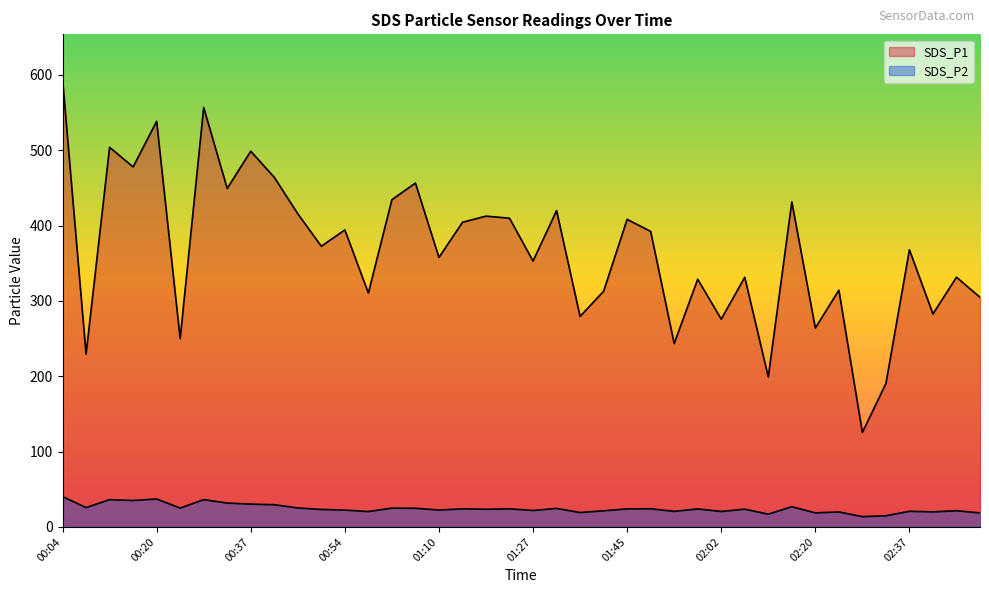

What is the label of the 27th point from the right?

00:58